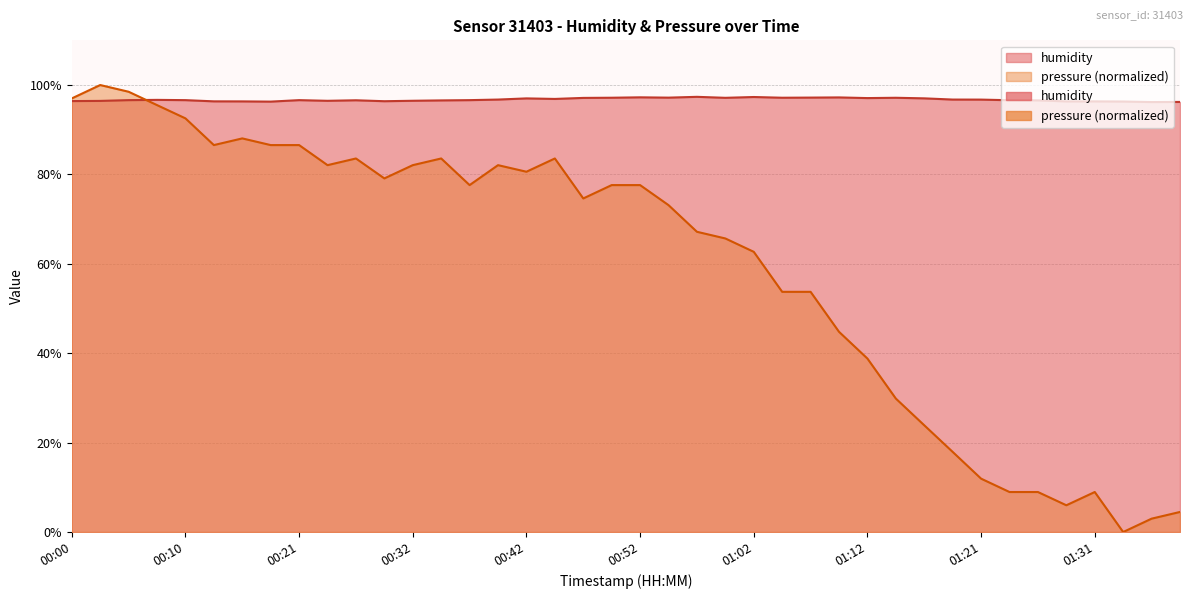

What is the highest value of the pressure series?

100.0